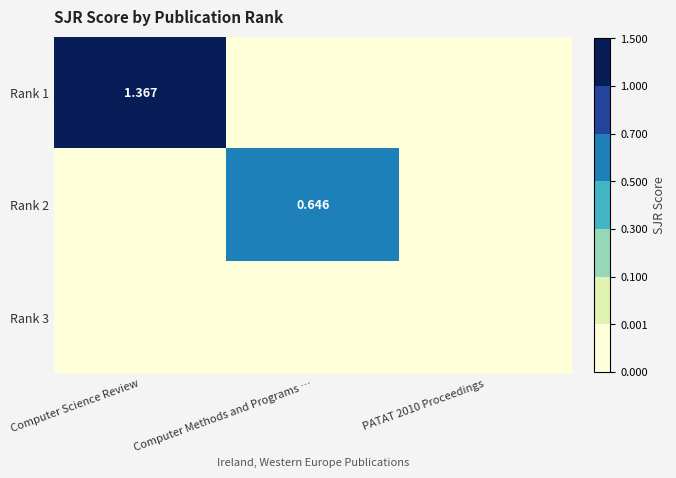

What is the difference between the maximum and second lowest values in the Rank 2 series?

0.6